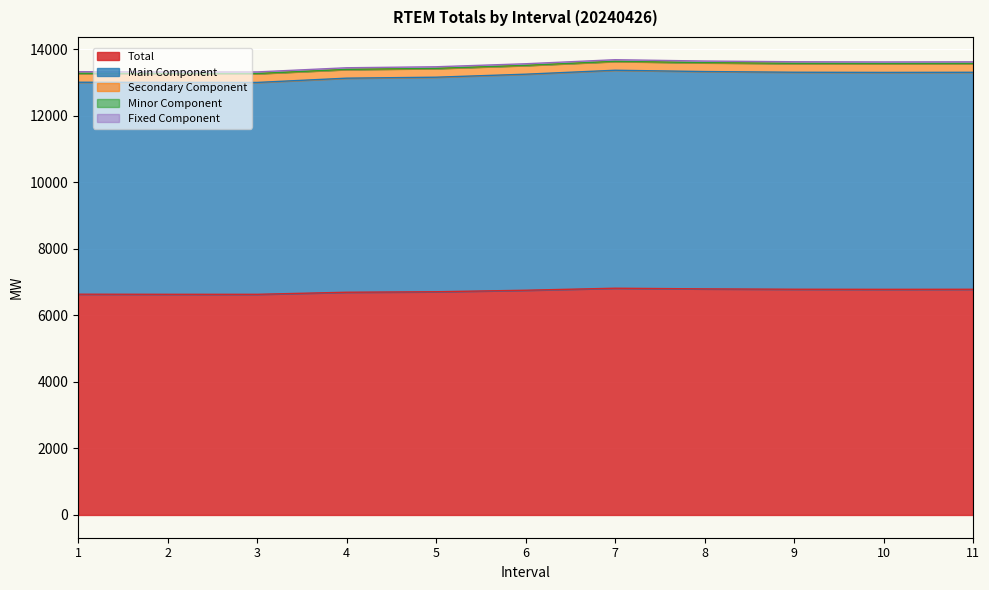

What is the difference between the maximum and second lowest values in the Minor Component series?

0.9